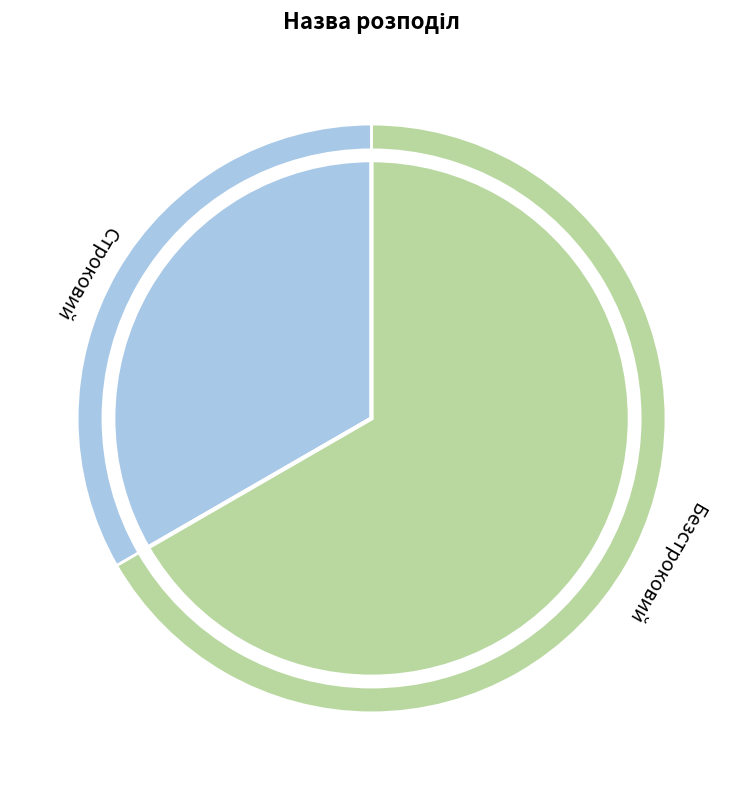

Is there a majority slice in this chart?

Yes